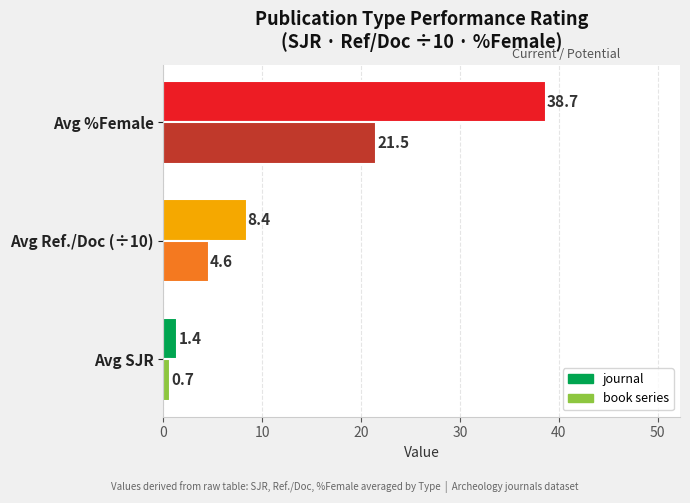

What is the approximate value of journal at Avg Ref./Doc (÷10)?

8.4